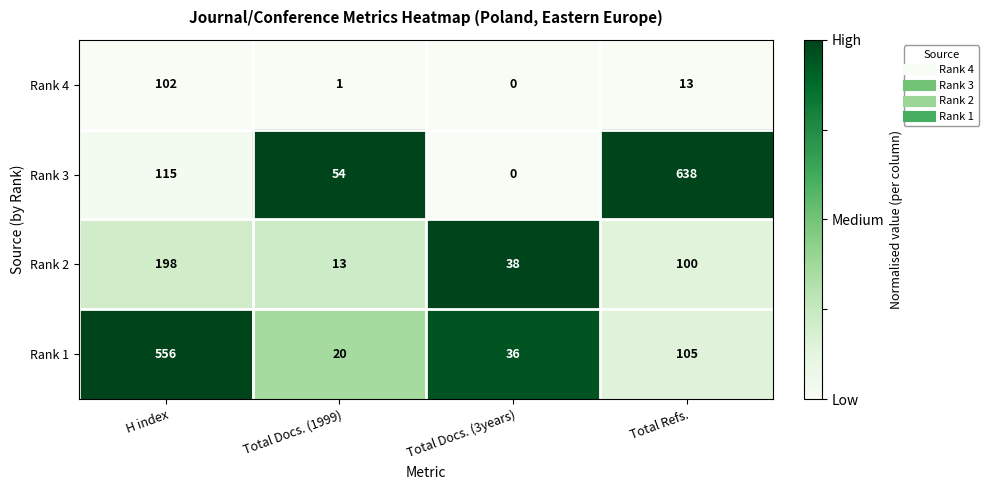

The Rank 3 series shows 0 at Total Docs. (3years). True or false?

True